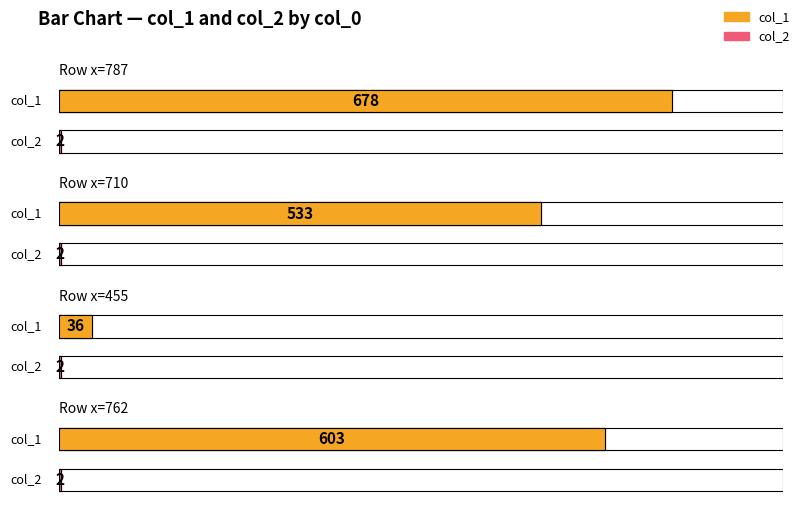

Rank the series by their average value, from lowest to highest.

col_2, col_1